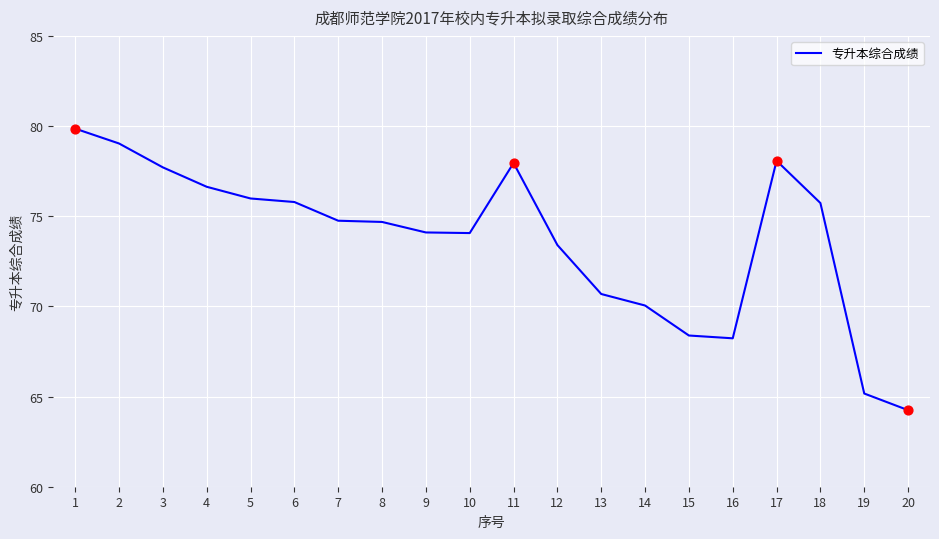

What is the change in value from 1 to 2?

-0.8